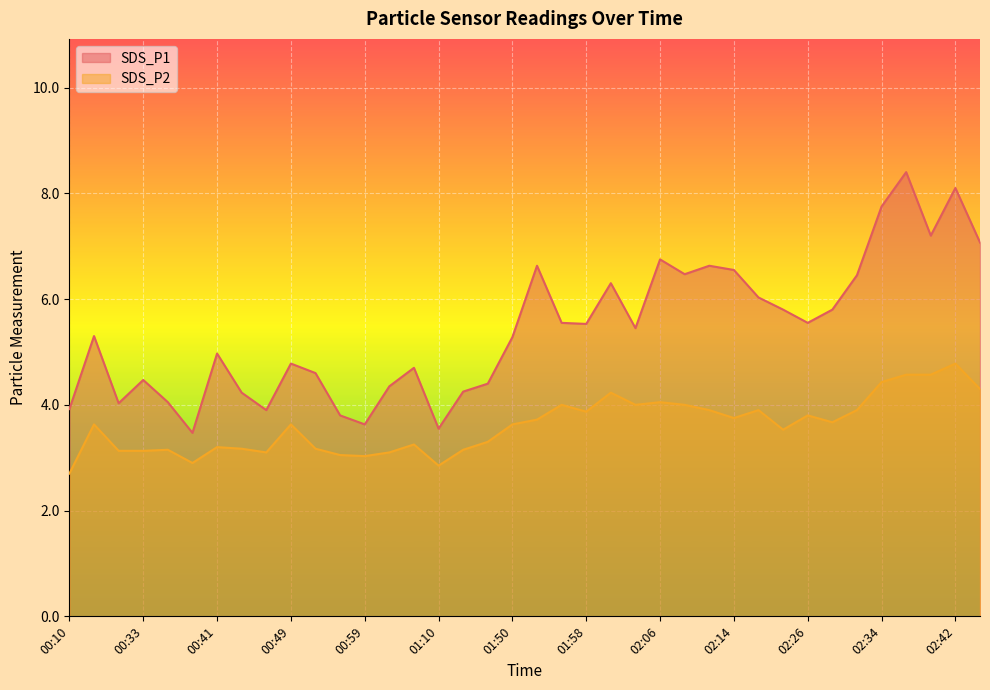

Reading left to right, transcribe all the data shown in this chart.

SDS_P1: 00:10=3.9	00:25=5.3	00:30=4.0	00:33=4.5	00:35=4.0	00:38=3.5	00:41=5.0	00:43=4.2	00:46=3.9	00:49=4.8	00:54=4.6	00:57=3.8	00:59=3.6	01:02=4.3	01:05=4.7	01:10=3.5	01:16=4.2	01:47=4.4	01:50=5.3	01:53=6.6	01:55=5.5	01:58=5.5	02:01=6.3	02:03=5.5	02:06=6.8	02:09=6.5	02:11=6.6	02:14=6.5	02:17=6.0	02:23=5.8	02:26=5.5	02:28=5.8	02:31=6.5	02:34=7.8	02:36=8.4	02:39=7.2	02:42=8.1	02:44=7.1
SDS_P2: 00:10=2.7	00:25=3.6	00:30=3.1	00:33=3.1	00:35=3.1	00:38=2.9	00:41=3.2	00:43=3.2	00:46=3.1	00:49=3.6	00:54=3.2	00:57=3.0	00:59=3.0	01:02=3.1	01:05=3.2	01:10=2.9	01:16=3.1	01:47=3.3	01:50=3.6	01:53=3.7	01:55=4.0	01:58=3.9	02:01=4.2	02:03=4.0	02:06=4.0	02:09=4.0	02:11=3.9	02:14=3.8	02:17=3.9	02:23=3.5	02:26=3.8	02:28=3.7	02:31=3.9	02:34=4.4	02:36=4.6	02:39=4.6	02:42=4.8	02:44=4.3